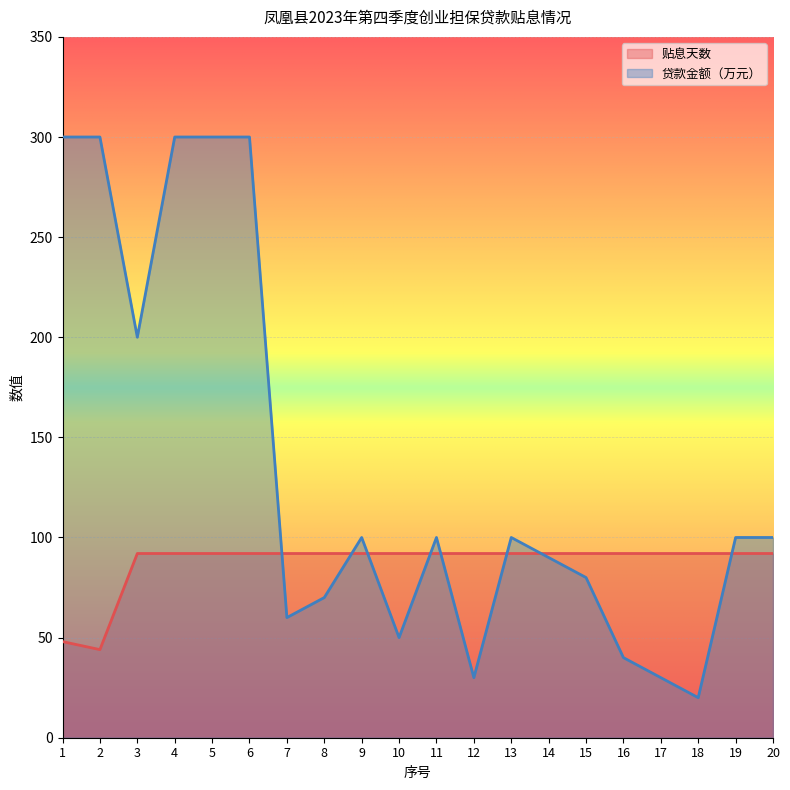

The 贷款金额（万元） series shows 100 at 9. True or false?

True